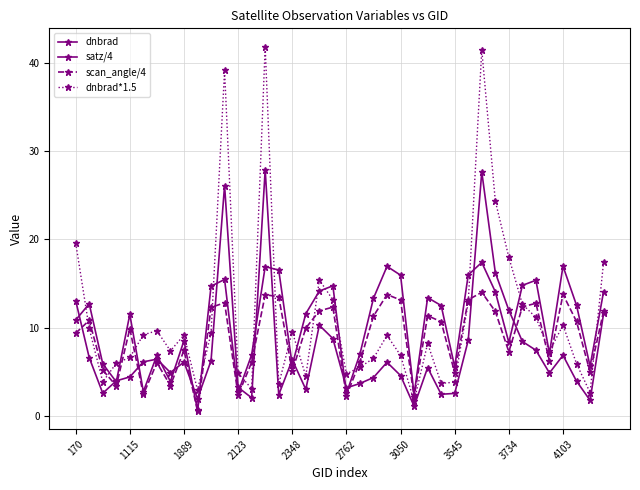

List the series in order of their peak value, highest first.

dnbrad*1.5, dnbrad, satz/4, scan_angle/4